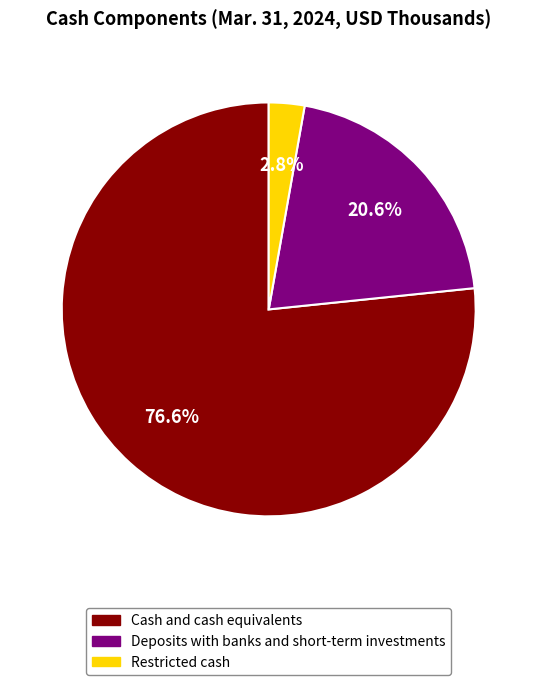

What is the largest slice in the pie chart?

Cash and cash equivalents